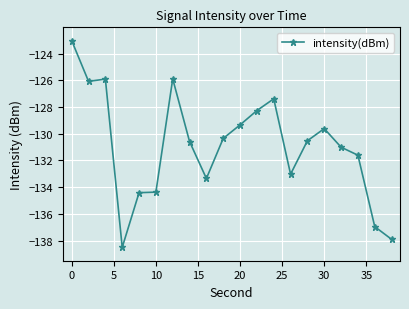

What is the value of the 9th point from the left?

-133.4